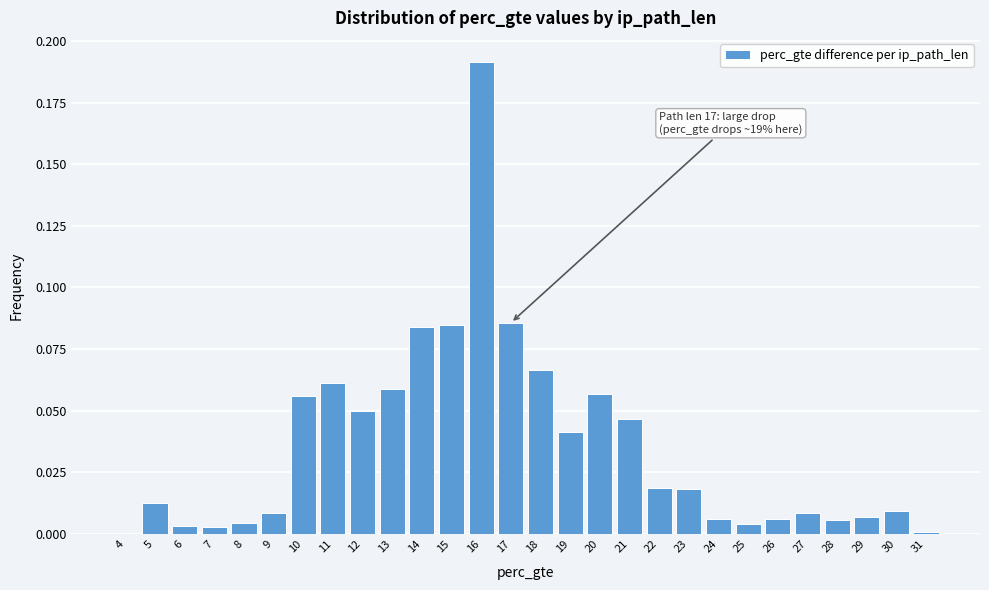

The chart shows a value of 0.0 at 29. True or false?

True